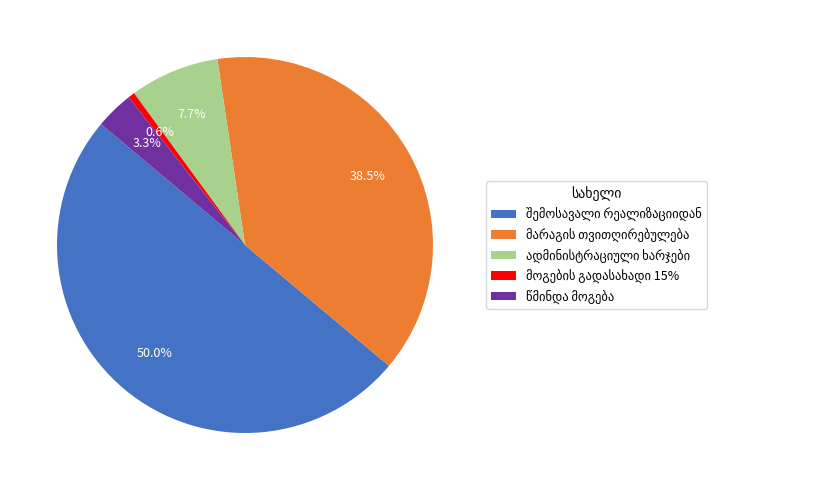

What percentage is the მოგების გადასახადი 15% slice, to the nearest percent?

1%